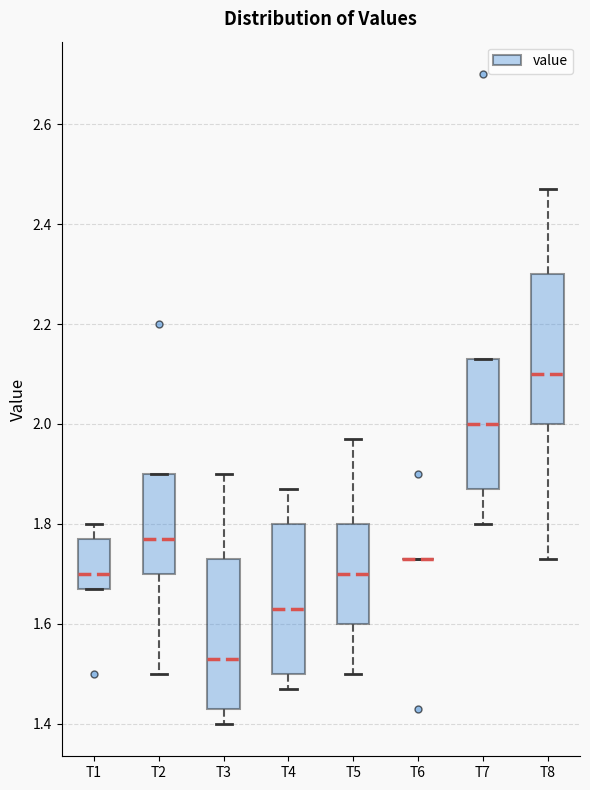

Where does the median line of the box for T1 sit on the y-axis? The values are not printed on the chart, so give them approximately, as read against the axis.

1.70